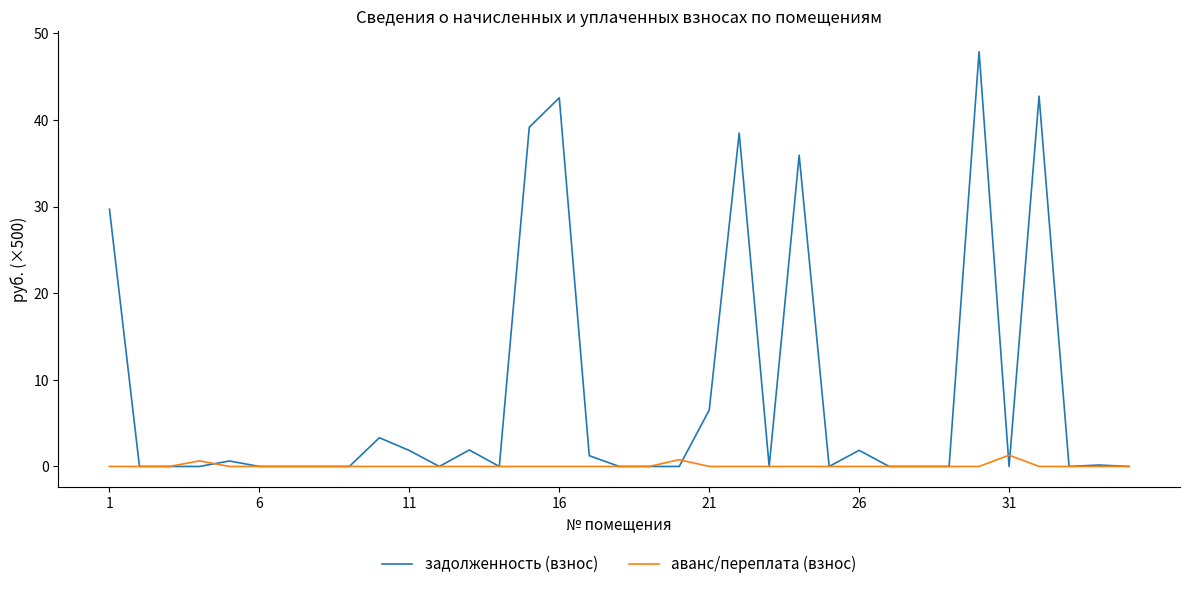

Which series has the largest range (max minus min)?

задолженность (взнос)